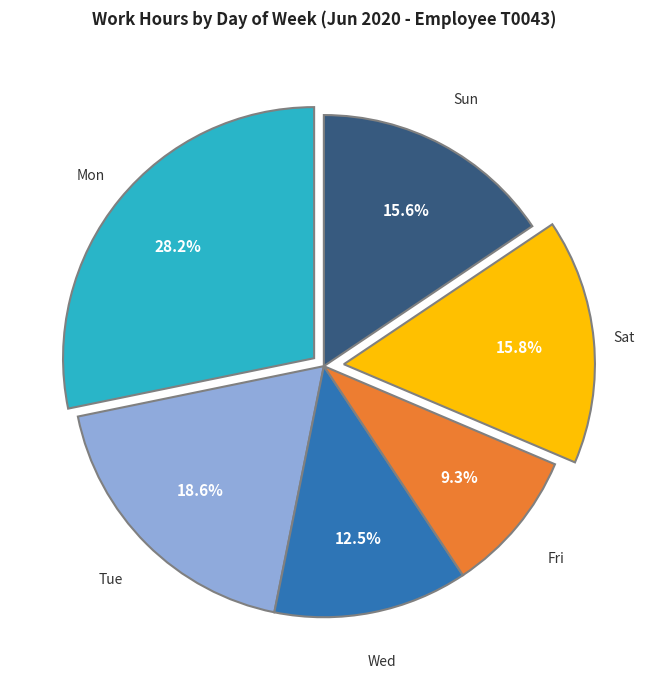

Is there any slice that represents more than half of the pie?

No